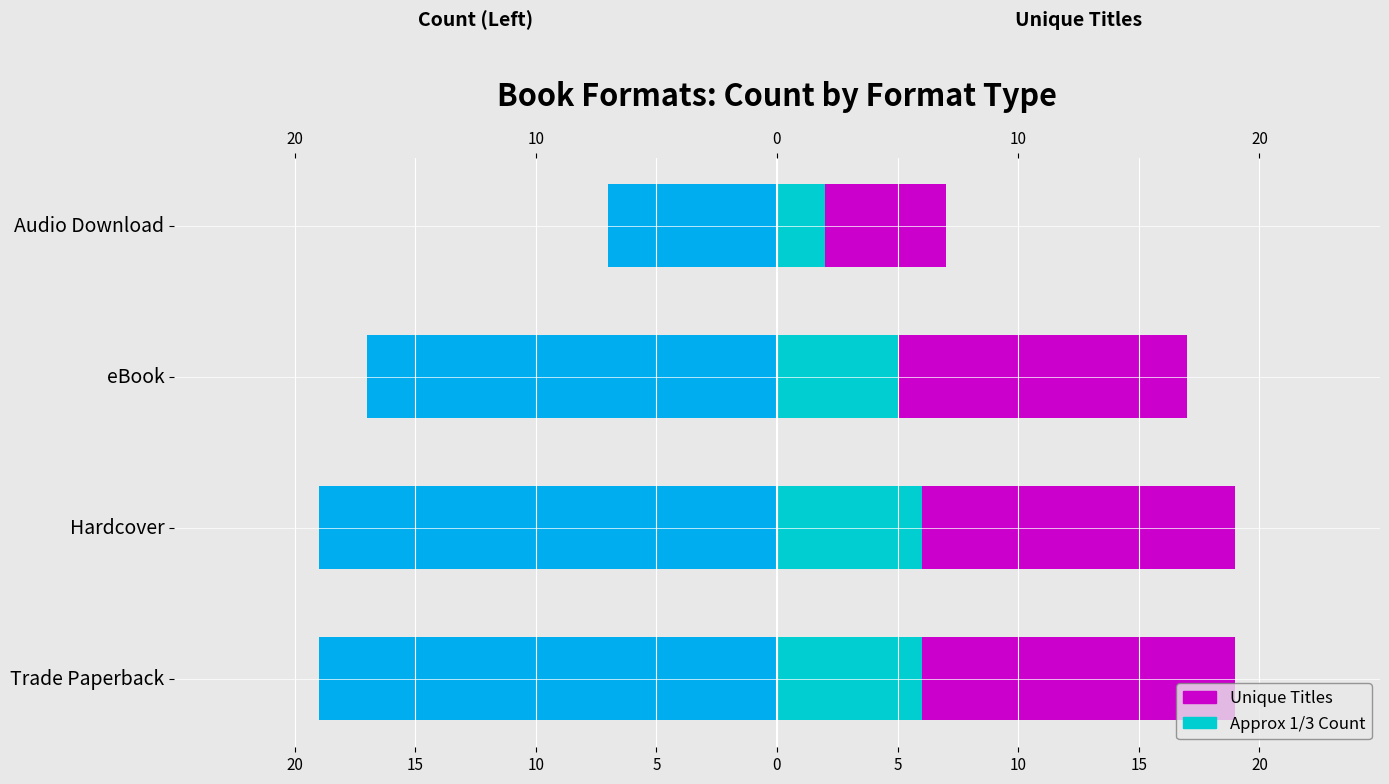

What is the average value of the Approx 1/3 series?

5